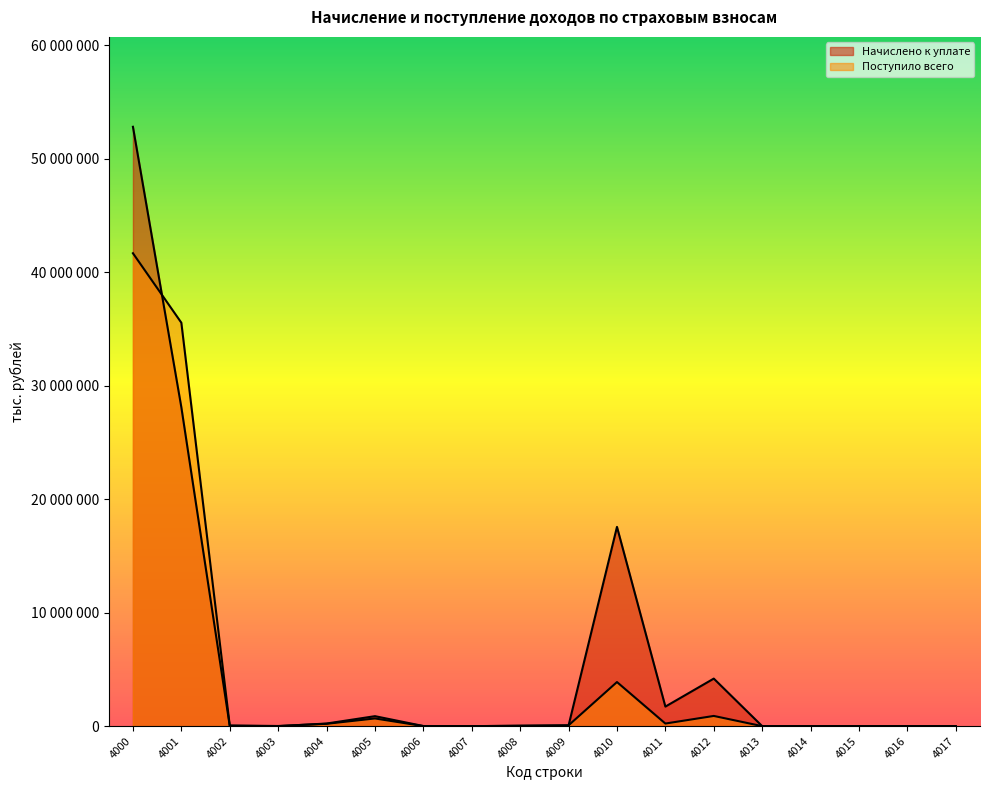

Between which two adjacent categories do Поступило всего and Начислено к уплате first intersect?

4000 and 4001